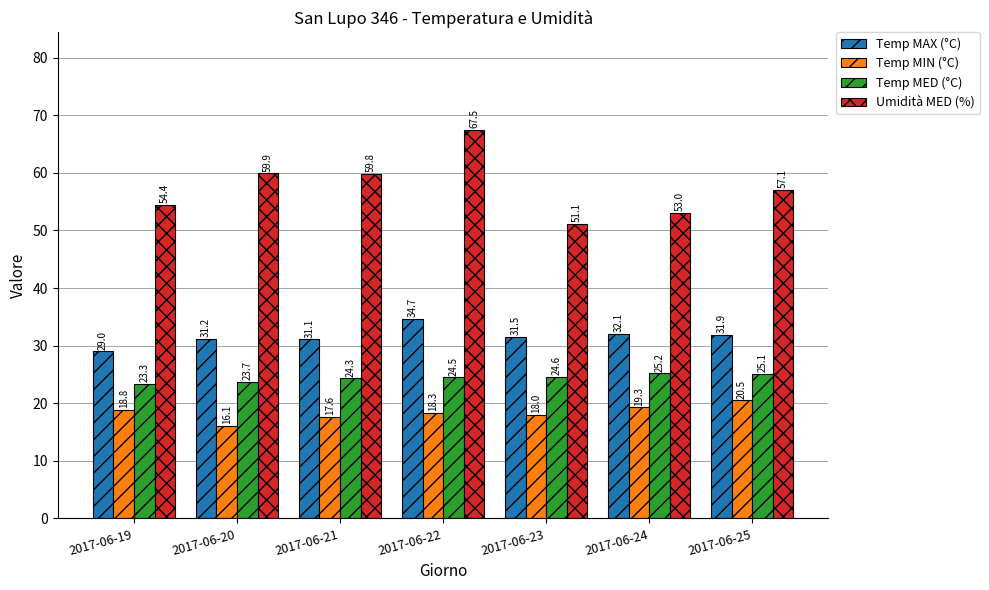

The Temp MAX (°C) series shows 9.6 at 2017-06-19. True or false?

False